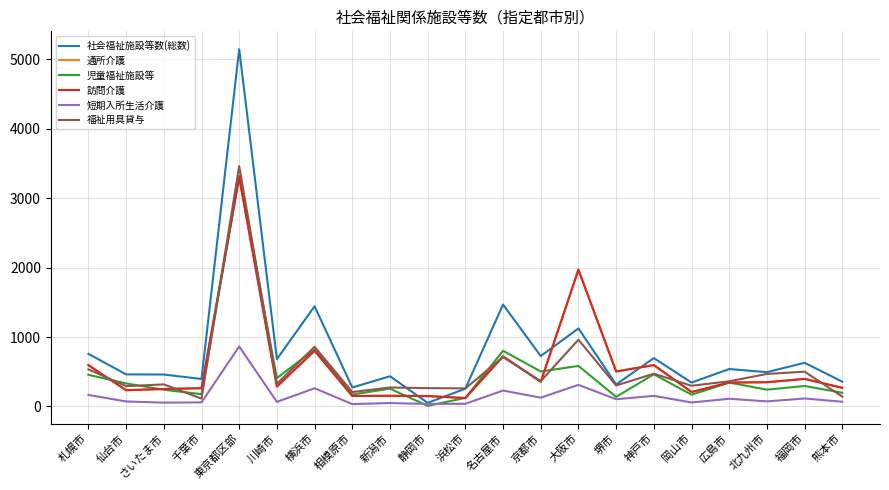

What is the difference between the 短期入所生活介護 values at 浜松市 and 岡山市?

18